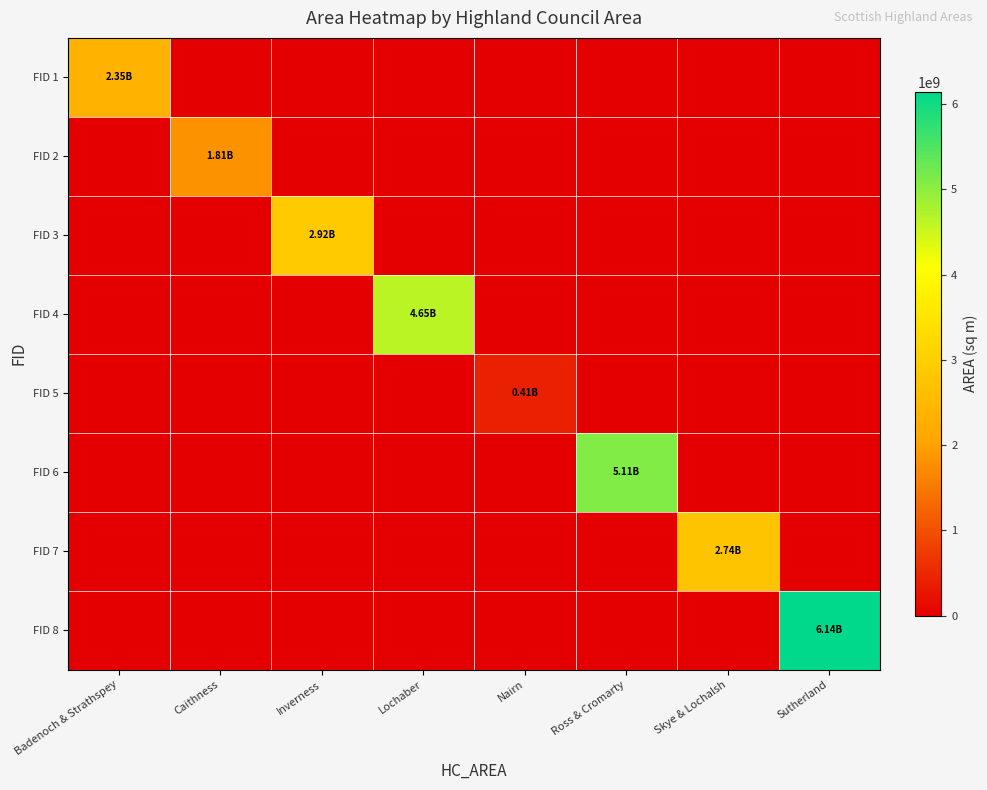

What is the maximum value shown in the chart?

6142587675.2